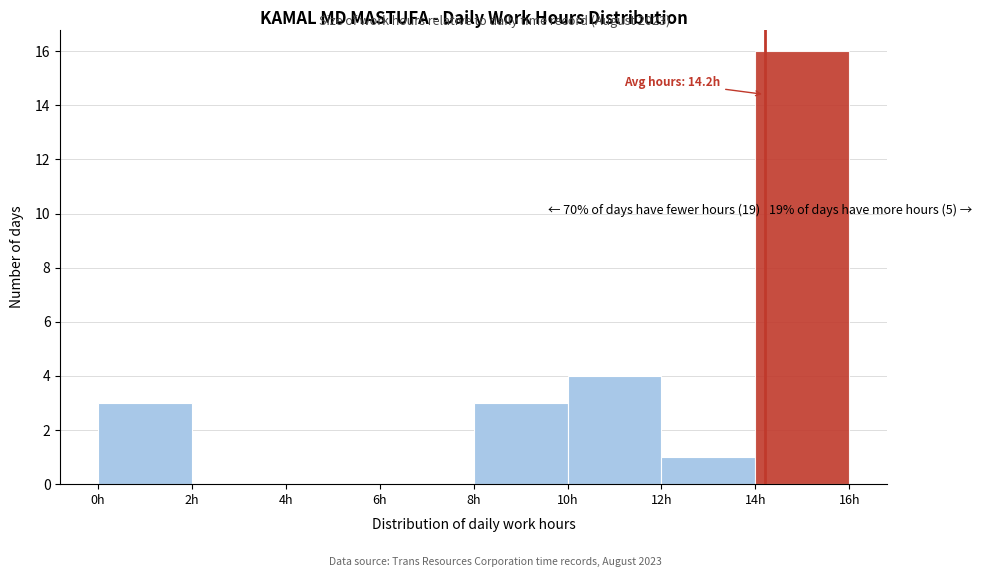

Over which range of the x-axis is the bar tallest?

14 to 16